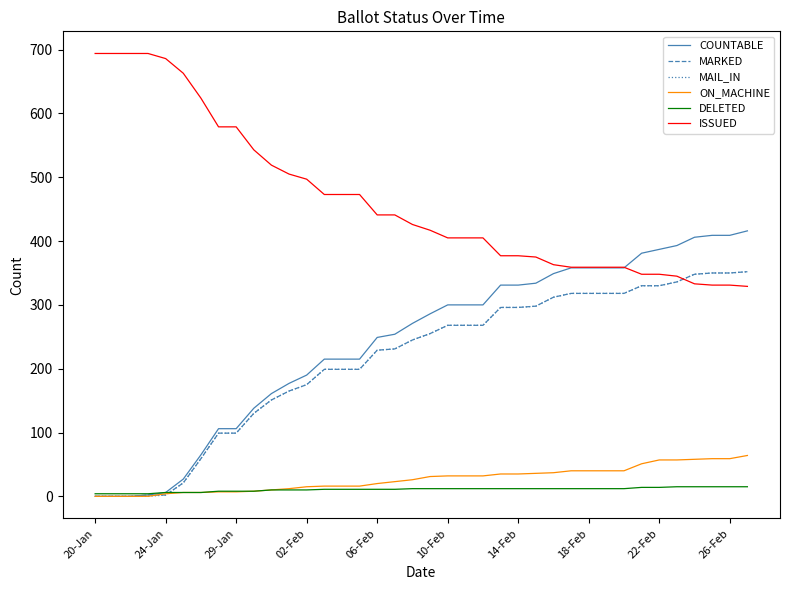

What is the minimum value for ISSUED?

329